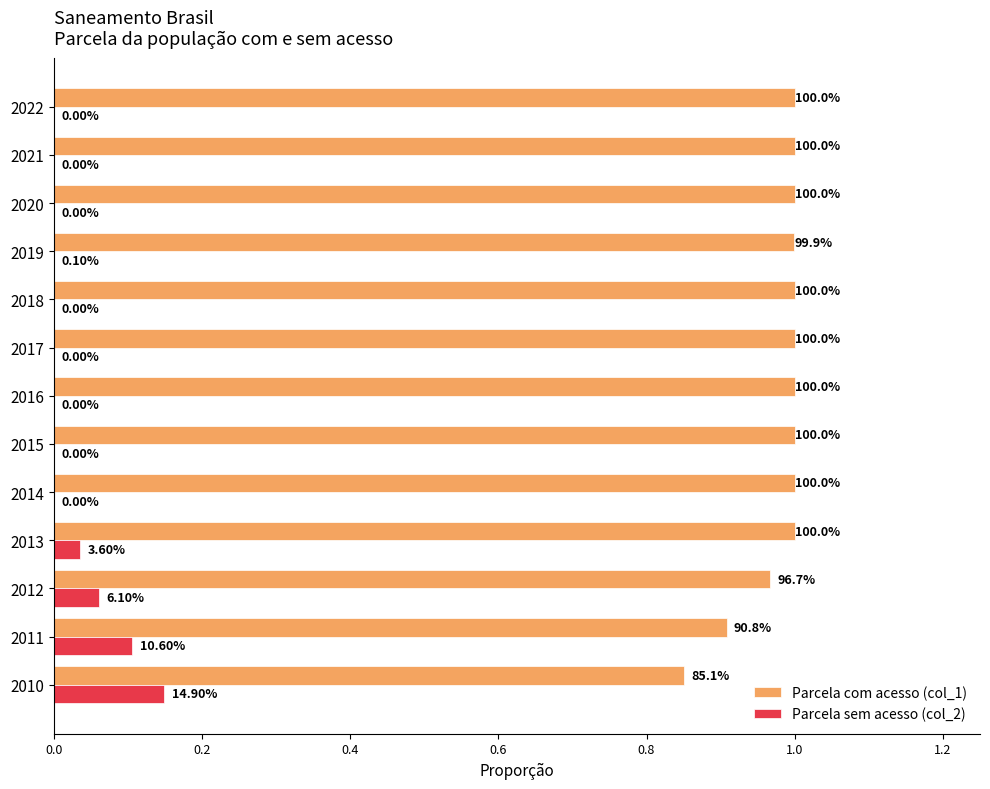

What is the value of the Parcela com acesso (col_1) bar at the 6th from the left?

1.0